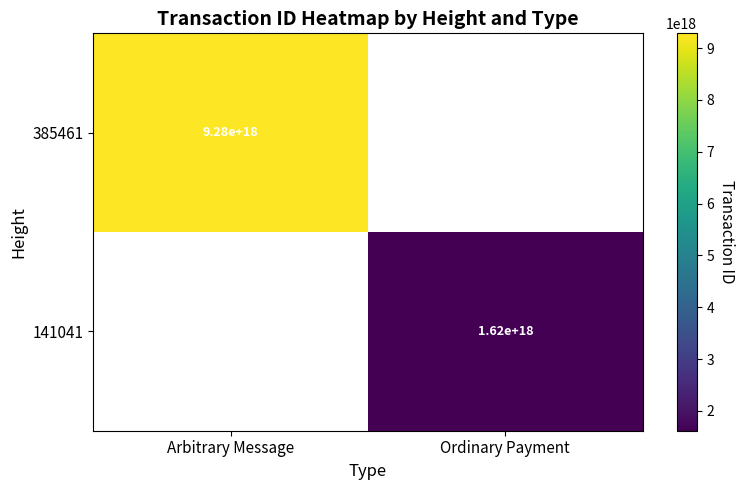

Count the number of categories in the chart.

2